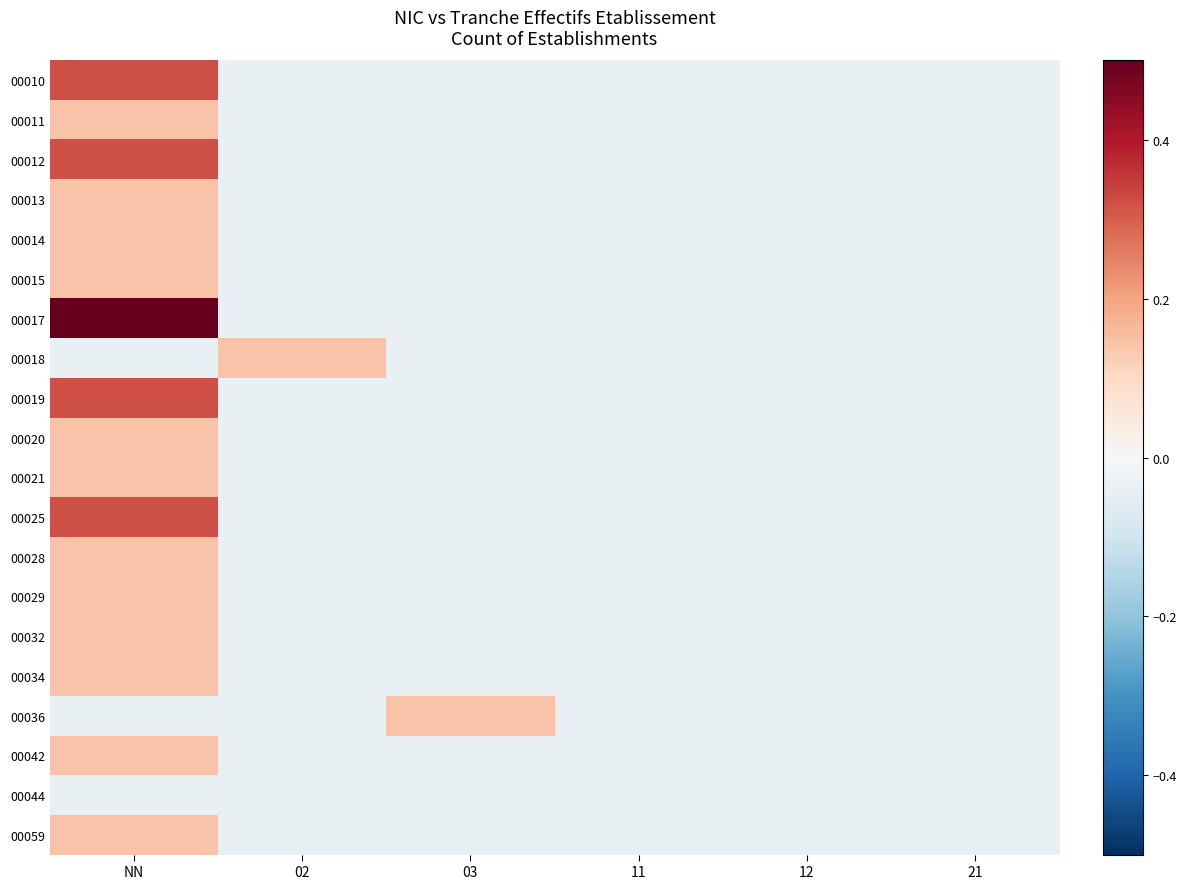

Between 21 and NN, which is larger?

NN